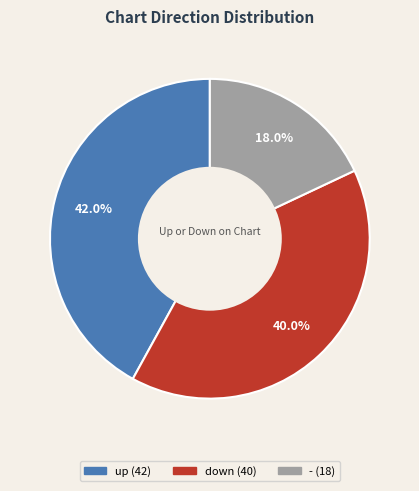

How many segments does this pie chart have?

3